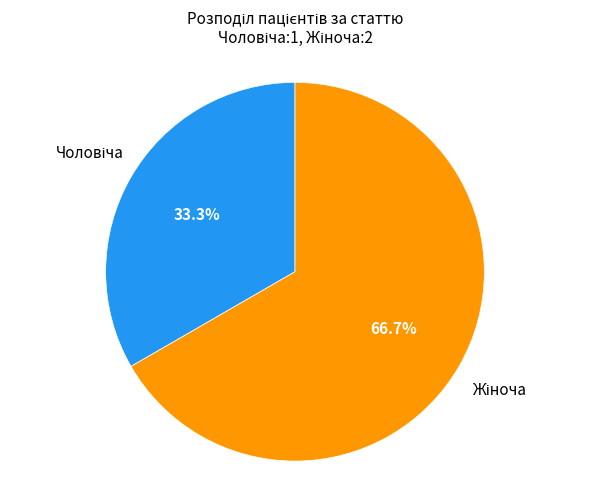

Is there a majority slice in this chart?

Yes